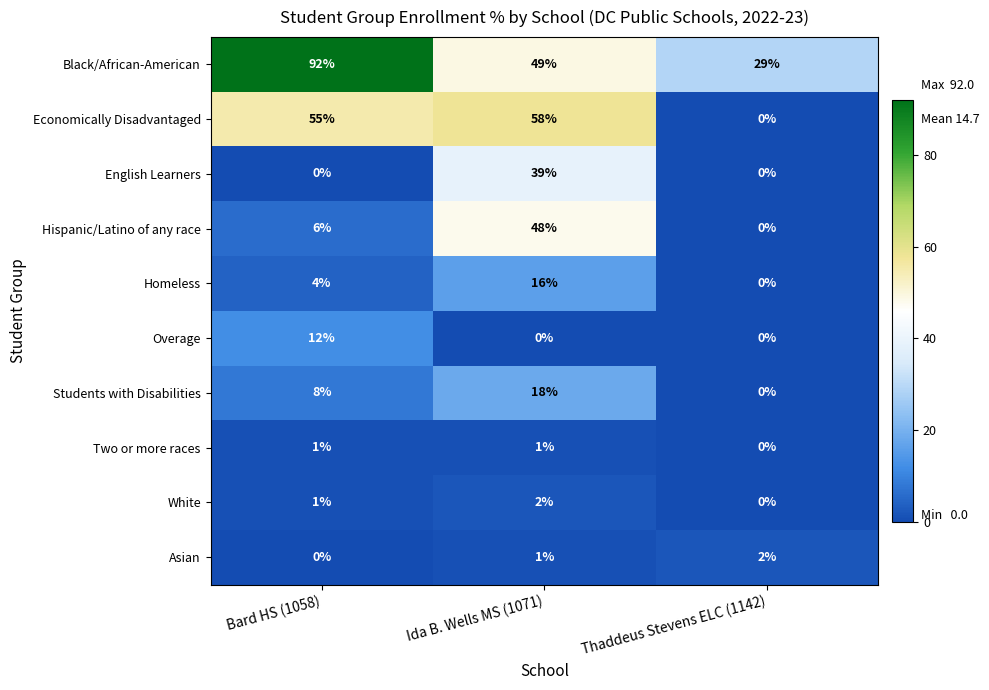

What is the difference between the highest and lowest values at Bard HS (1058)?

92